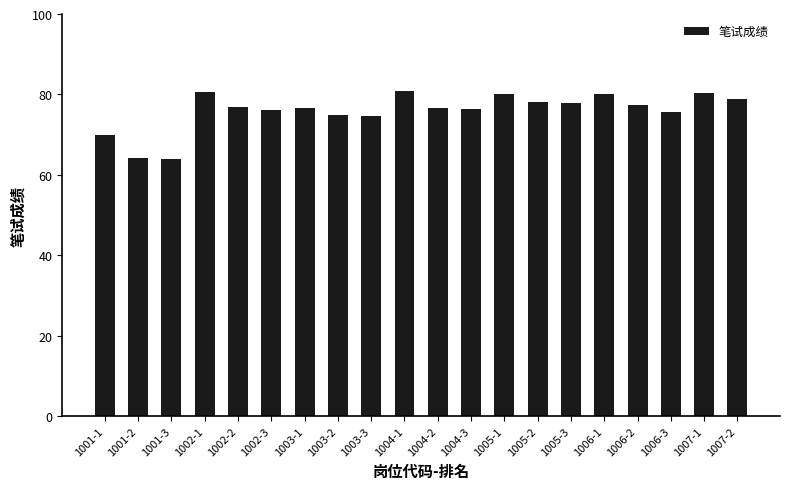

Which has a higher value, 1003-2 or 1006-2?

1006-2